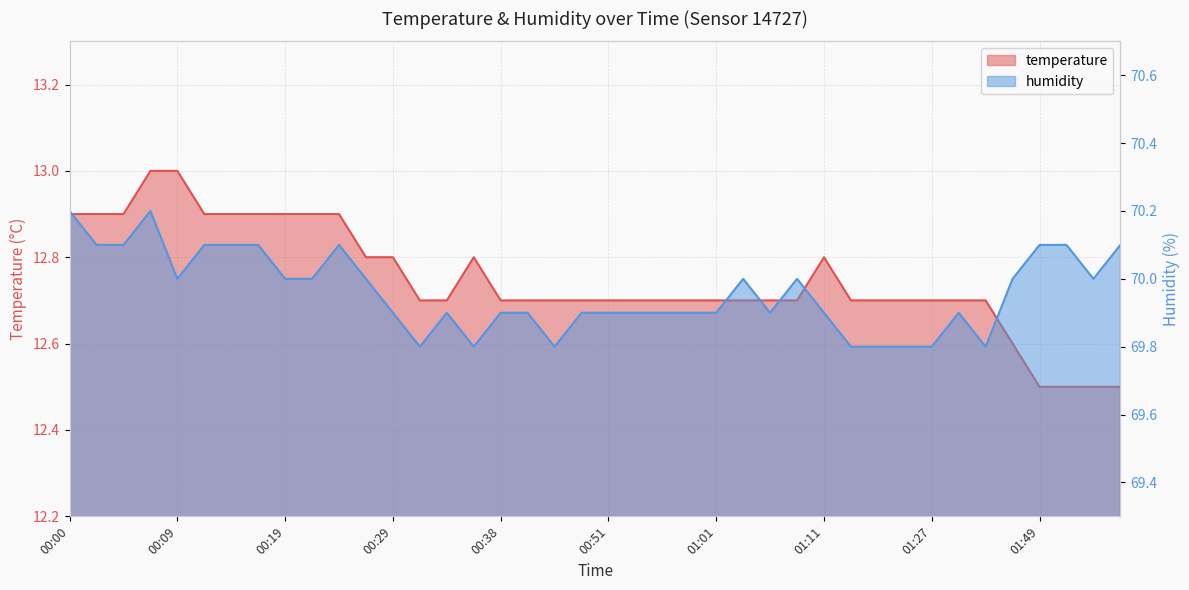

At which category is the sum across all series the highest?

00:07